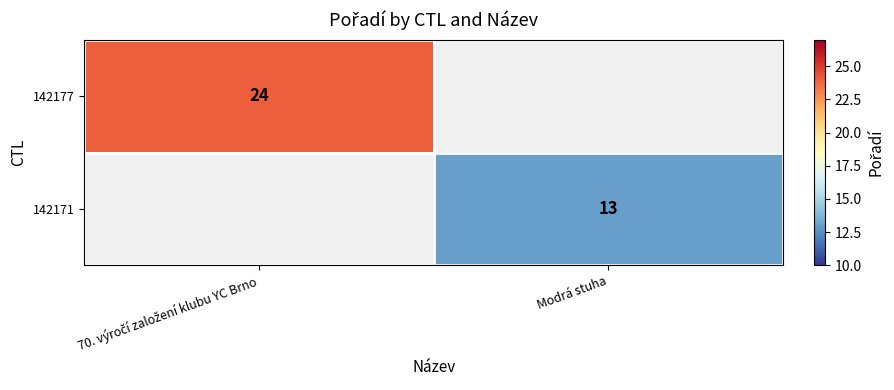

The value of 142171 at Modrá stuha is 13. True or false?

True